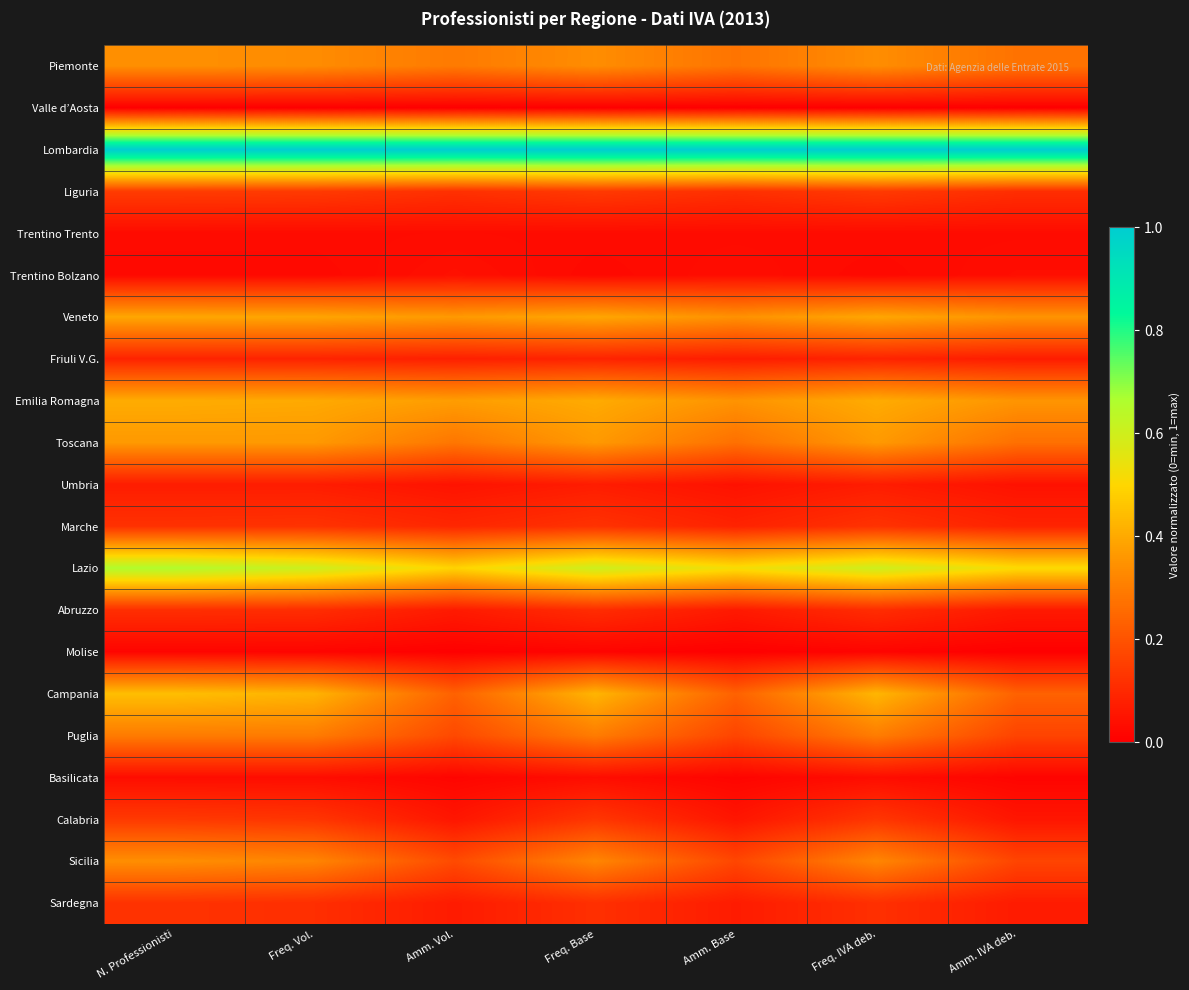

Between Amm. IVA deb. and Amm. Base, which is larger?

Amm. Base